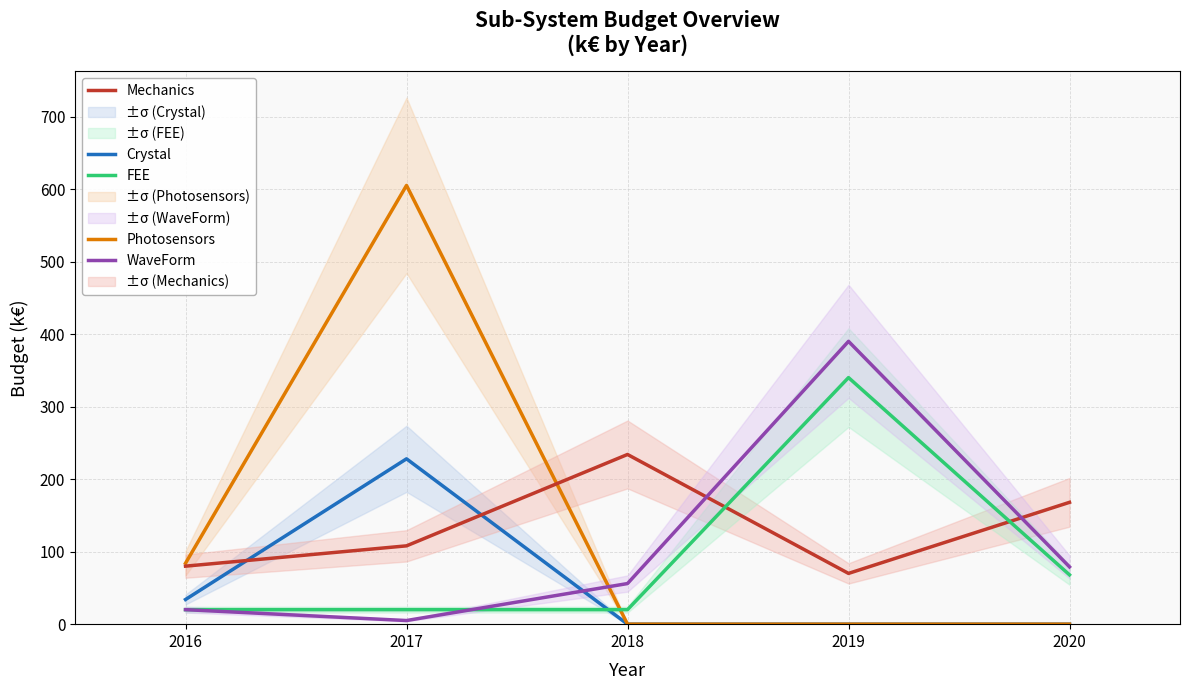

The value of WaveForm at 2019 is 390. True or false?

True